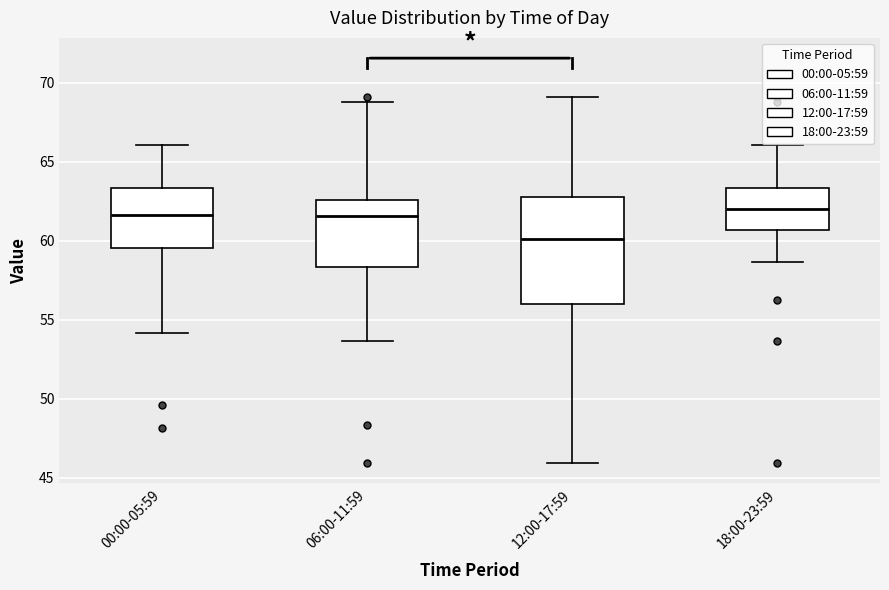

Reading left to right, transcribe this box plot: for each box, give where its median line is, the range the box spans, and where its two whiskers end, as read against the y-axis. The values are not printed on the chart, so give them approximately, as read against the axis.

00:00-05:59: median 61.5, box 59.5 to 63.5, whiskers 54.0 to 66.0
06:00-11:59: median 61.5, box 58.5 to 62.5, whiskers 53.5 to 69.0
12:00-17:59: median 60.0, box 56.0 to 63.0, whiskers 46.0 to 69.0
18:00-23:59: median 62.0, box 60.5 to 63.5, whiskers 58.5 to 66.0